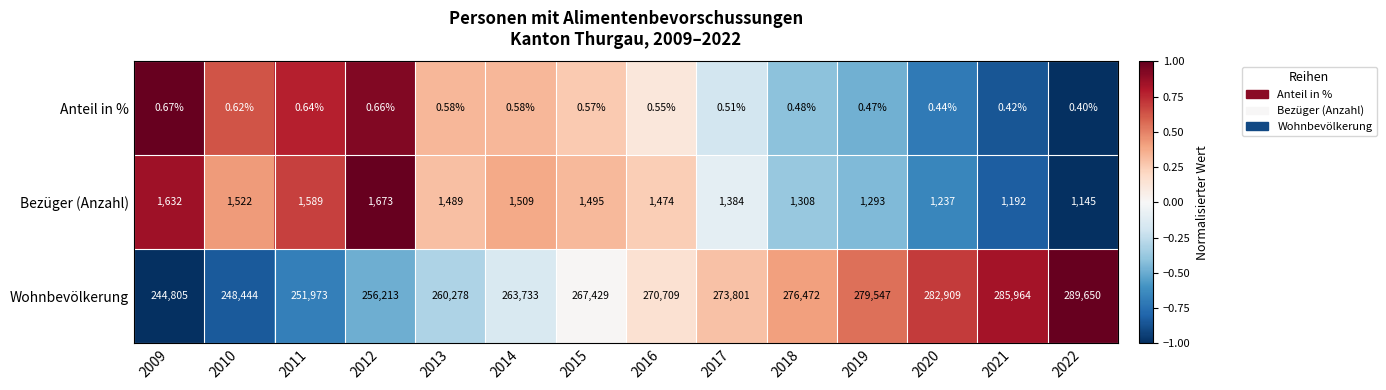

What is the greatest value displayed?

289650.0